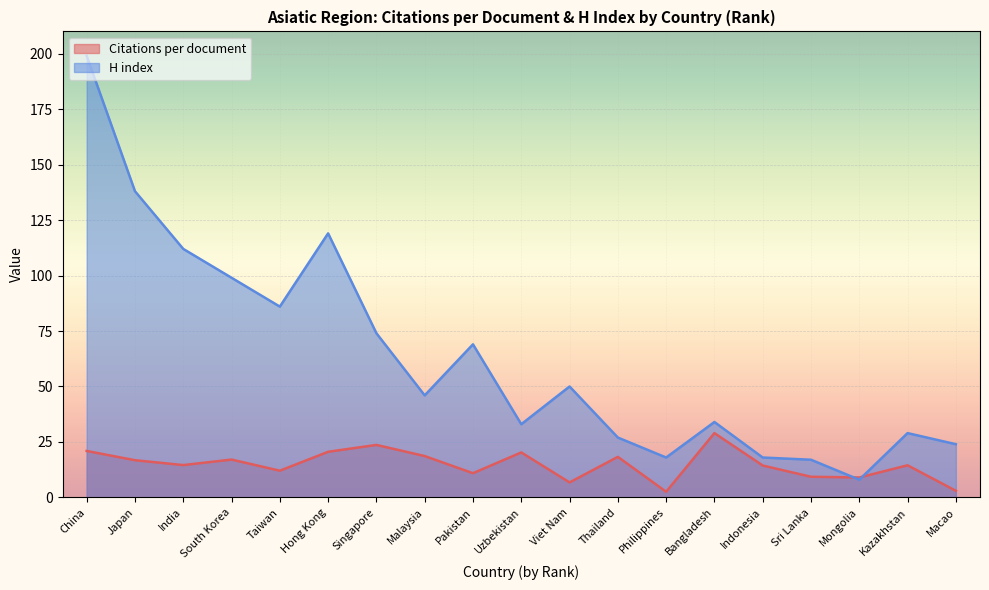

What are all the series names shown in the legend?

Citations per document, H index